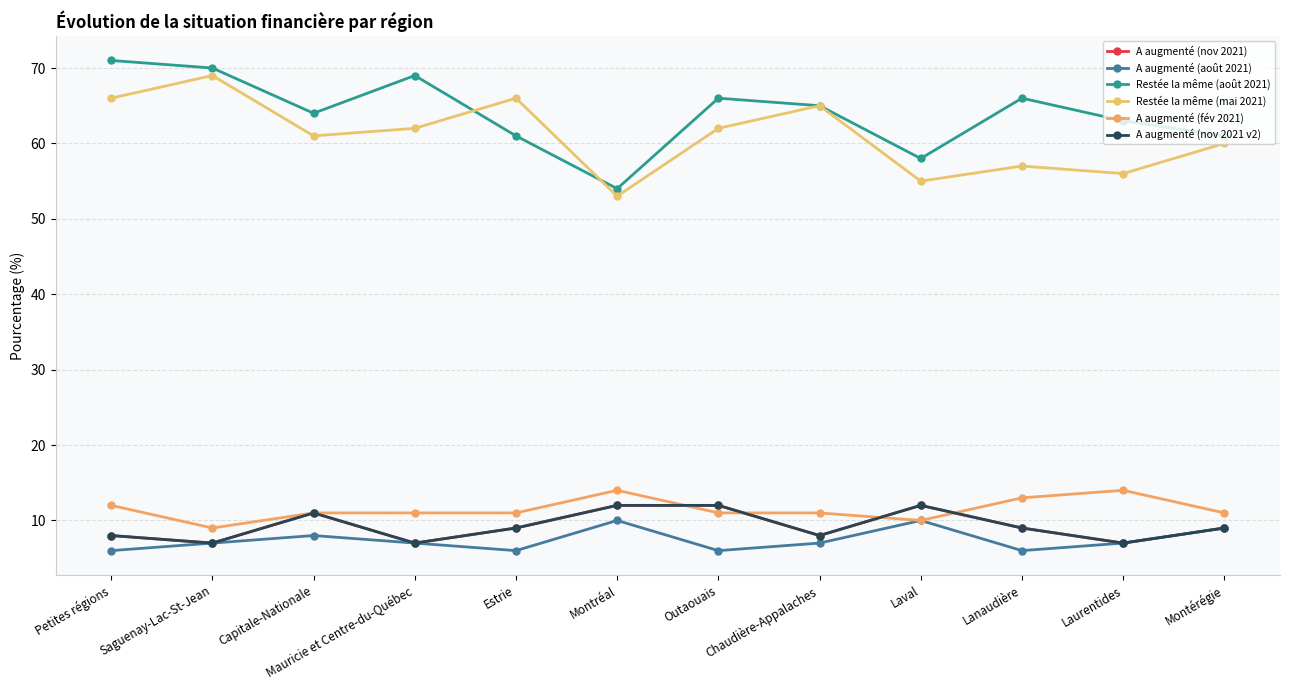

What is the maximum value for A augmenté (nov 2021)?

12